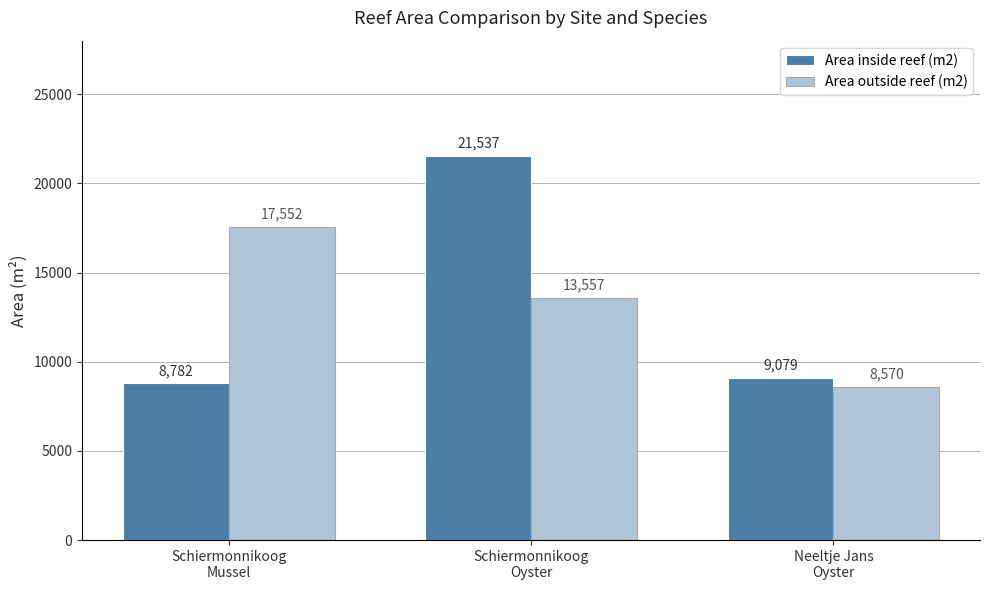

At how many categories does at least one series exceed 12998?

2